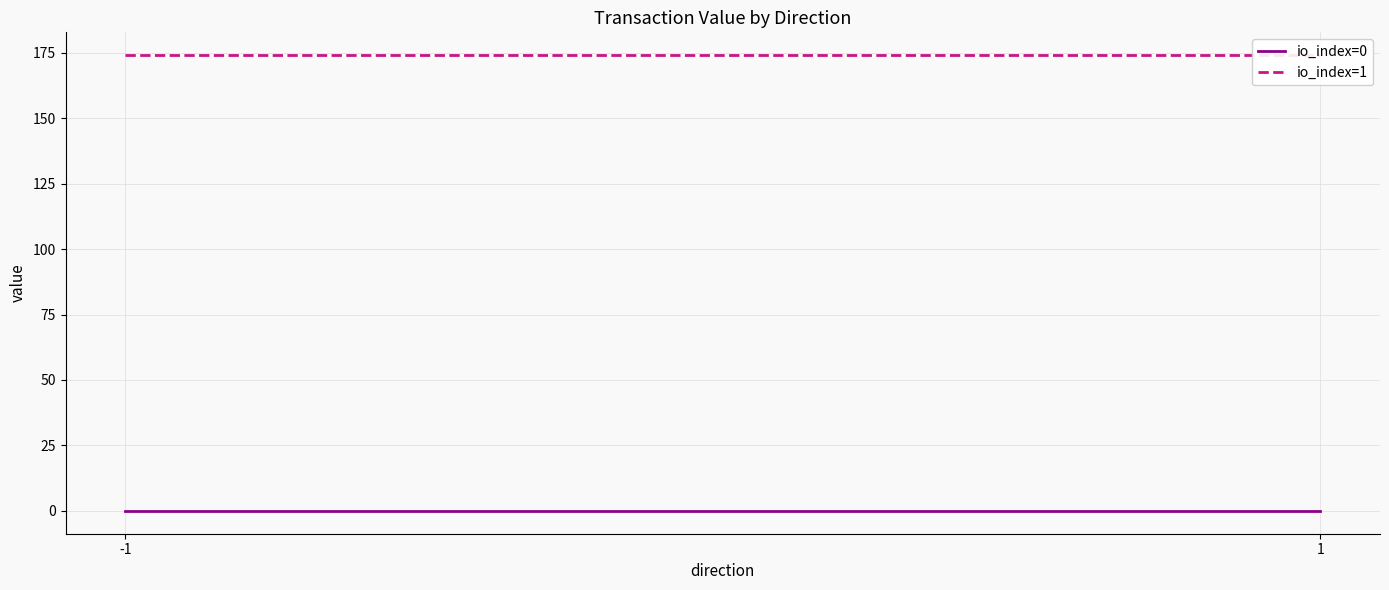

At how many categories does at least one series exceed 51?

2